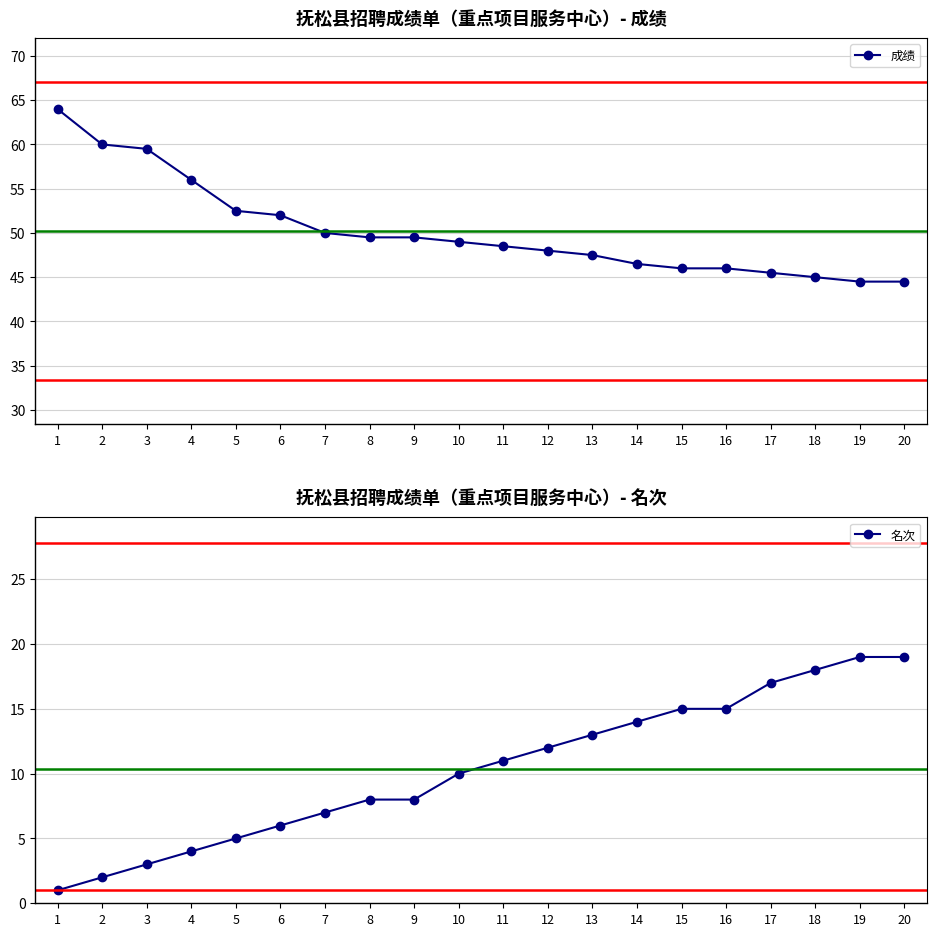

Rank the series by their average value, from highest to lowest.

成绩, 名次